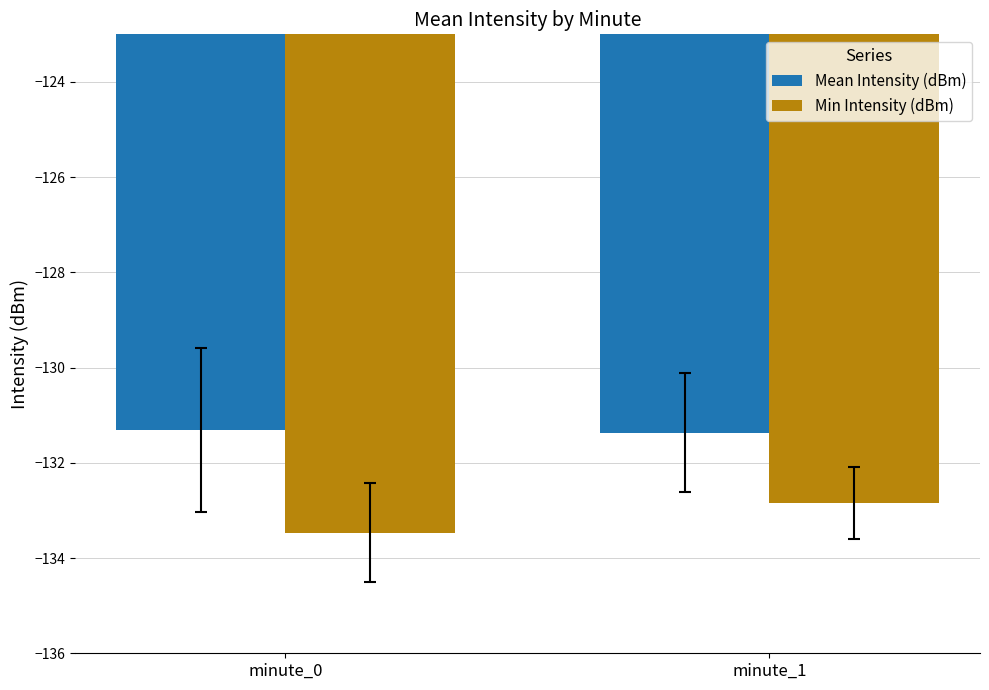

At which label is Min Intensity (dBm) closest to -133?

minute_1